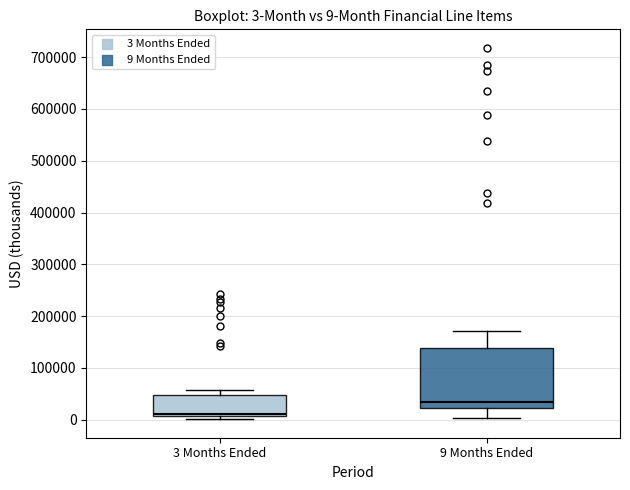

Which box has the lowest median line?

3 Months Ended